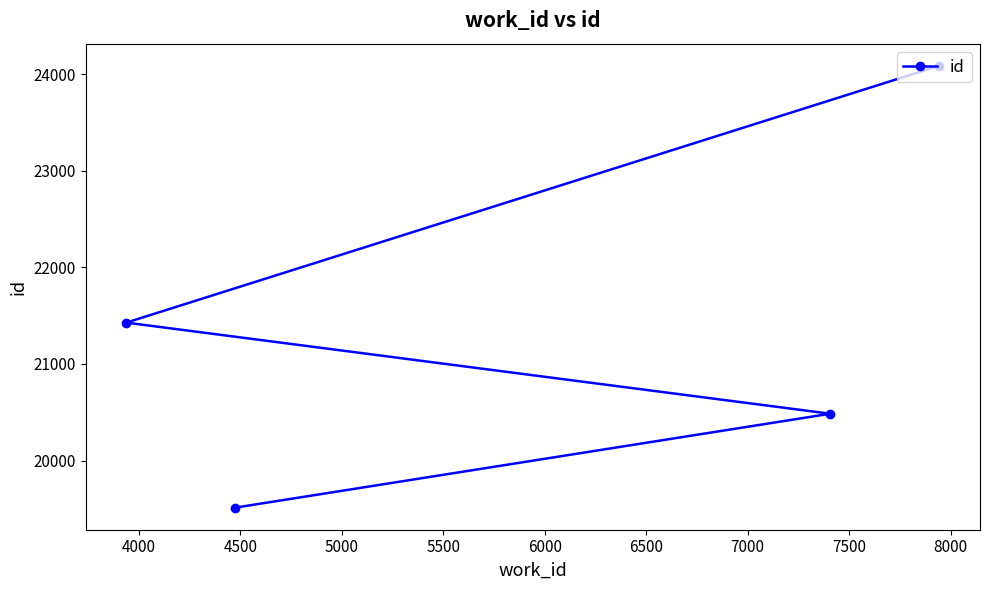

What is the smallest value displayed?

19513